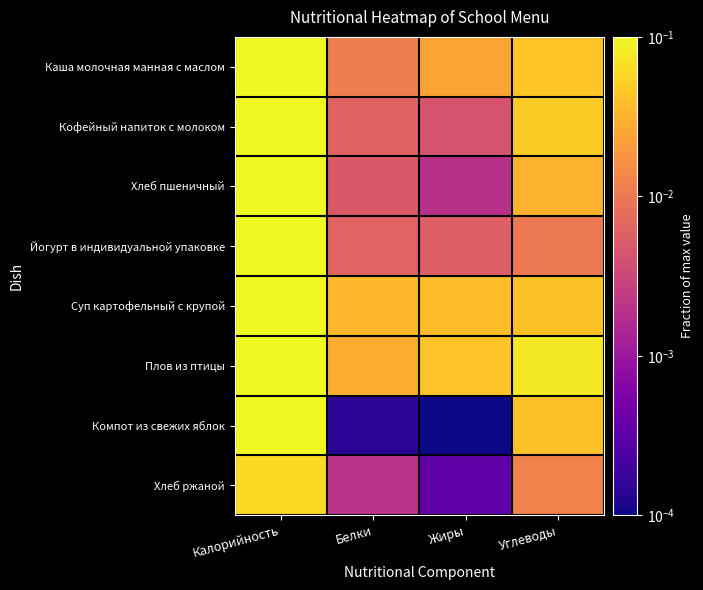

What is the maximum value shown in the chart?

1.0